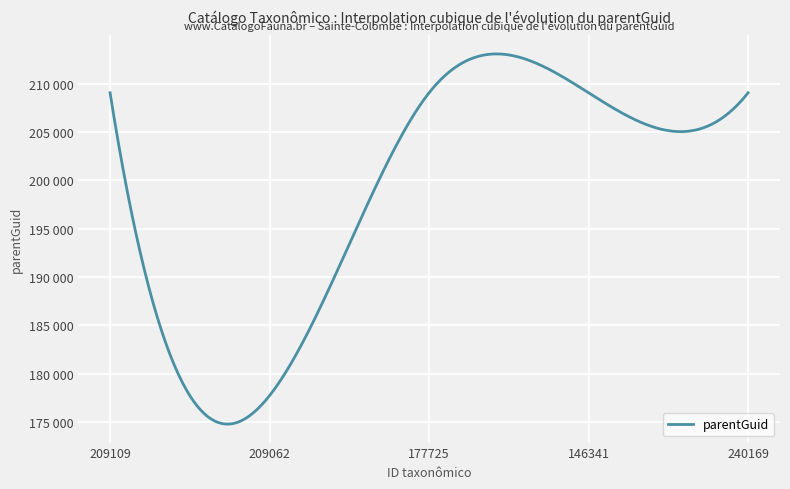

What is the difference between the second highest and minimum values?

31339